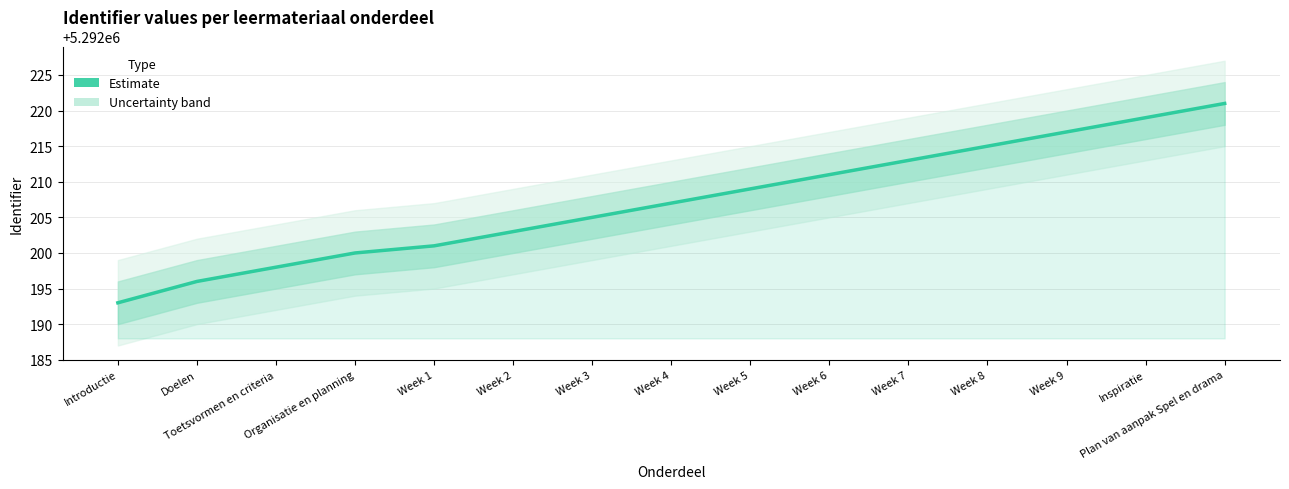

What is the change in value from Doelen to Week 2?

+7